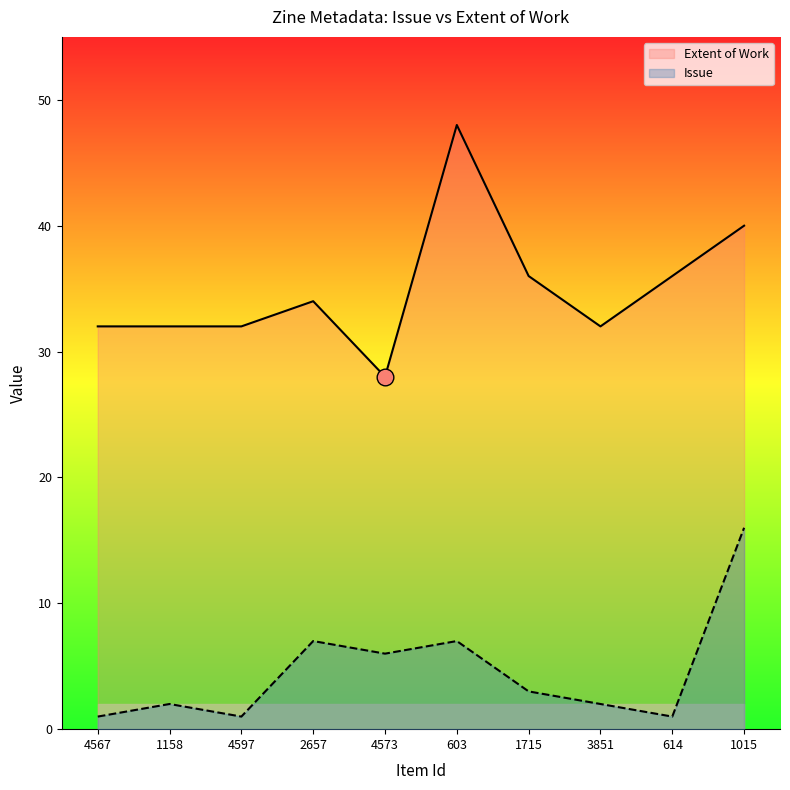

Reading right to left, transcribe all the data shown in this chart.

Extent of Work: 1015=40	614=36	3851=32	1715=36	603=48	4573=28	2657=34	4597=32	1158=32	4567=32
Issue: 1015=16	614=1	3851=2	1715=3	603=7	4573=6	2657=7	4597=1	1158=2	4567=1